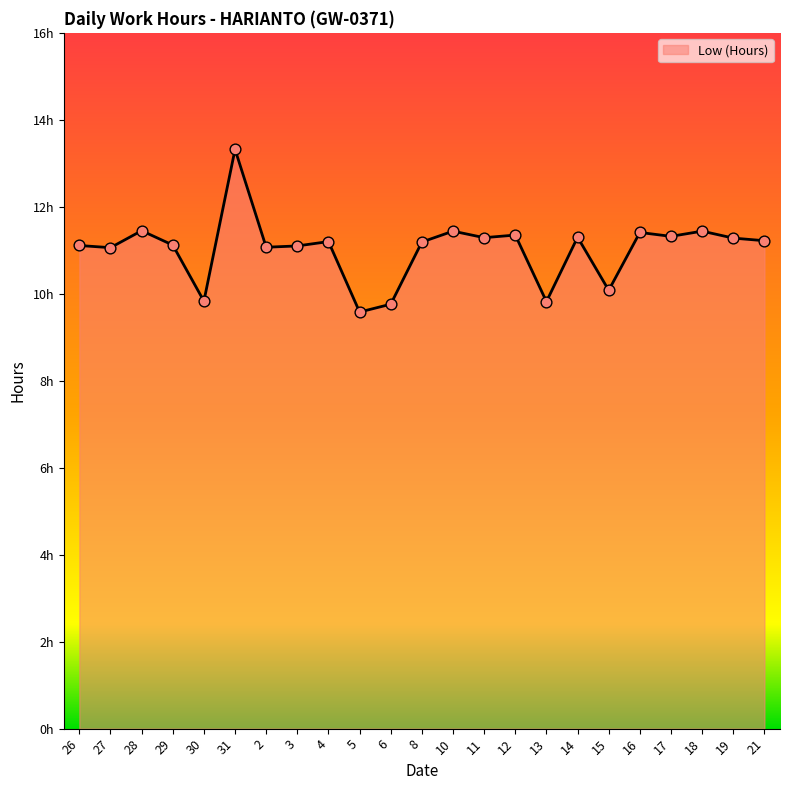

What is the change in value from 30 to 11?

+1.5